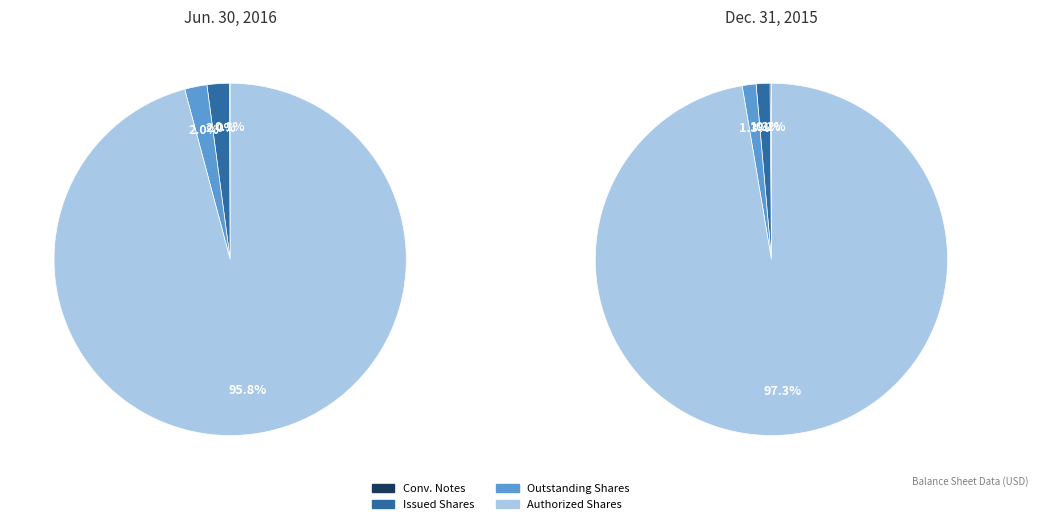

Does Common stock, authorized shares account for over 50% of the chart?

Yes